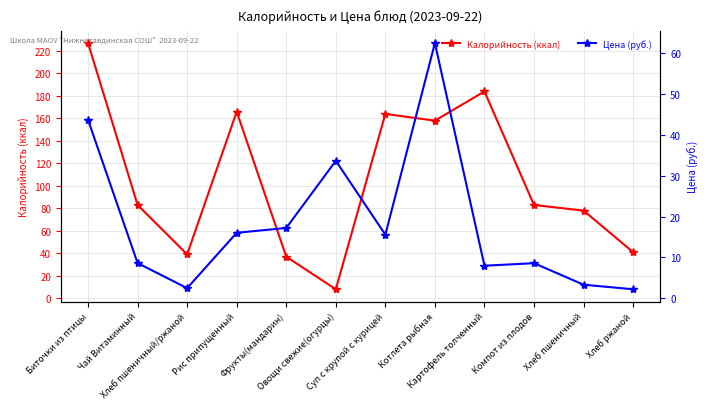

At Хлеб ржаной, list the series in order from smallest to largest.

Цена (руб.), Калорийность (ккал)